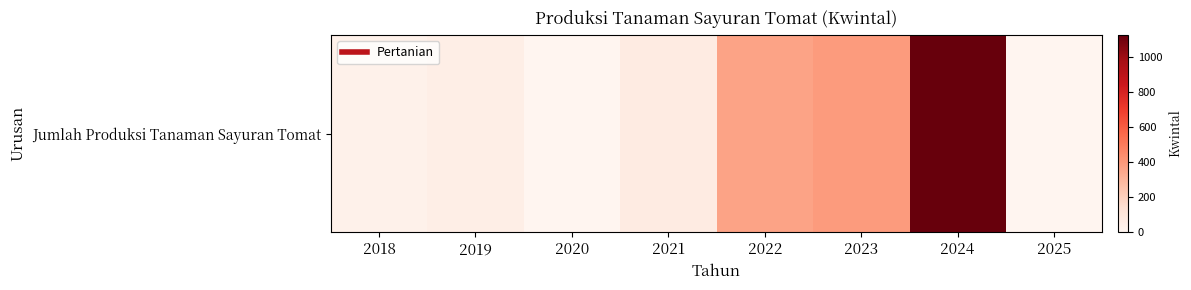

True or false: the data shows 142 at 2023.

False